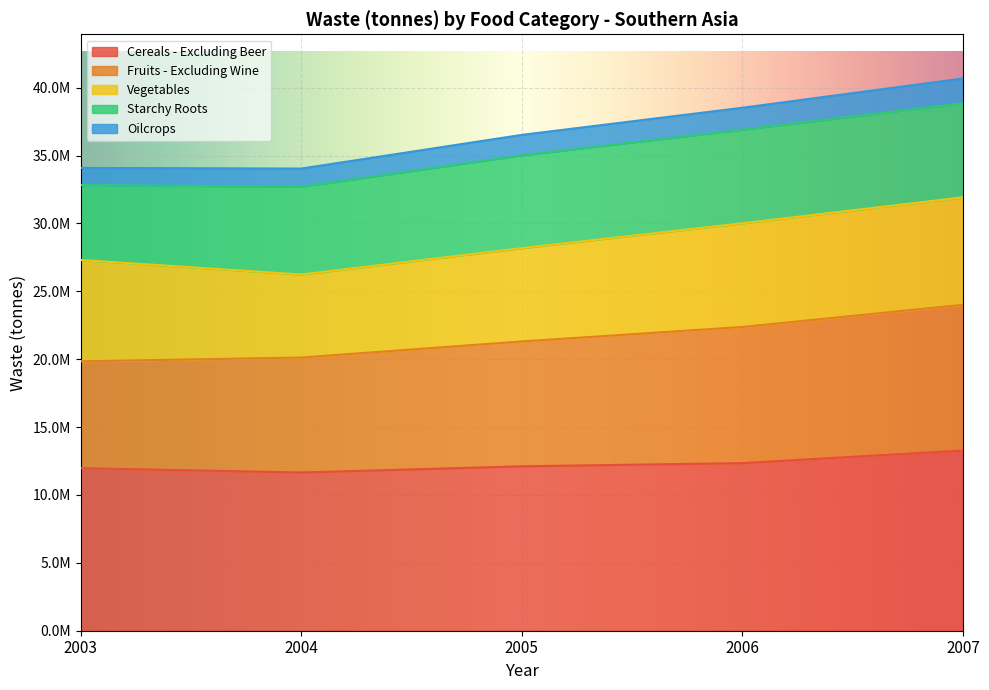

True or false: Oilcrops and Cereals - Excluding Beer intersect in this chart.

False